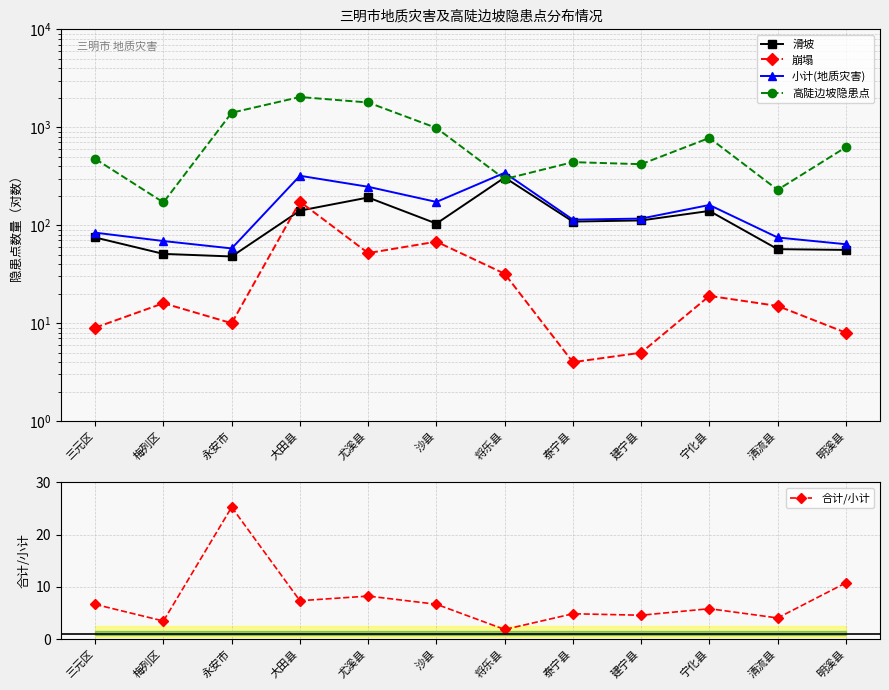

Reading right to left, extract all data points from this chart.

滑坡: 56.0	57.0	140.0	112.0	109.0	307.0	104.0	192.0	141.0	48.0	51.0	75.0
崩塌: 8.0	15.0	19.0	5.0	4.0	32.0	68.0	52.0	174.0	10.0	16.0	9.0
小计(地质灾害): 64.0	75.0	161.0	117.0	114.0	343.0	173.0	247.0	320.0	58.0	69.0	84.0
高陡边坡隐患点: 626.0	230.0	779.0	420.0	441.0	296.0	984.0	1791.0	2037.0	1408.0	171.0	476.0
合计/小计: 10.8	4.1	5.8	4.6	4.9	1.9	6.7	8.3	7.4	25.3	3.5	6.7